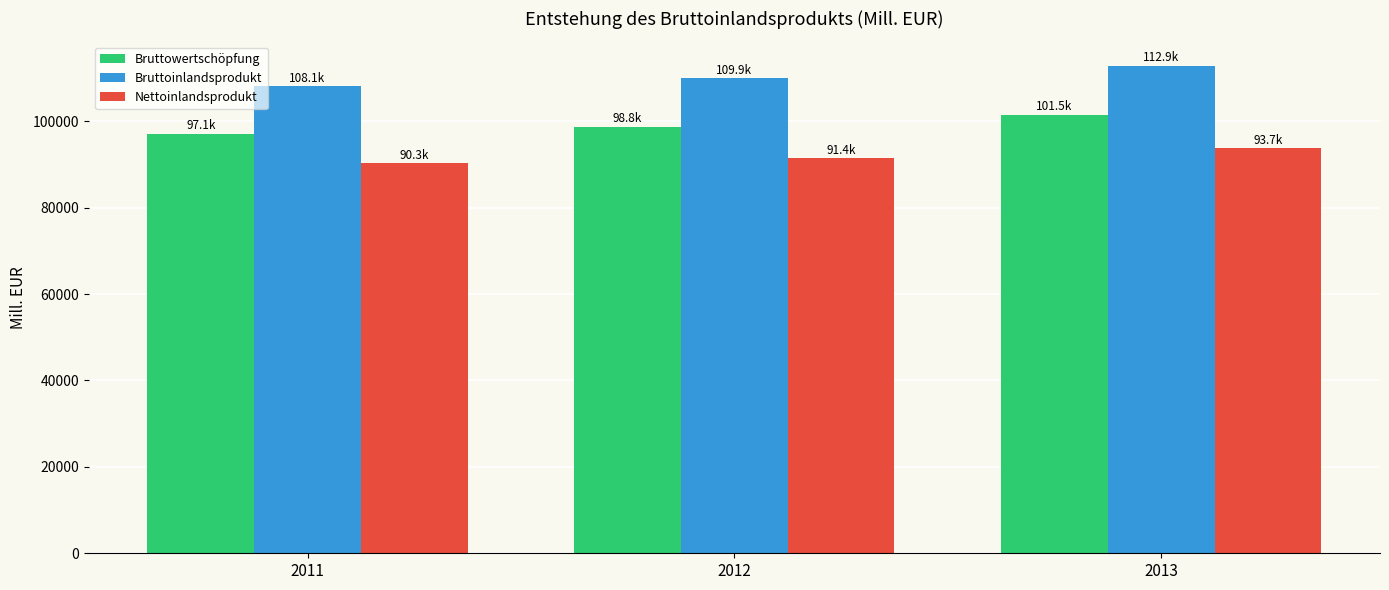

Reading right to left, list all the values displayed in this chart.

Bruttowertschöpfung: 2013=101539.6	2012=98765.9	2011=97139.1
Bruttoinlandsprodukt: 2013=112865.6	2012=109909.8	2011=108142.6
Nettoinlandsprodukt: 2013=93743.9	2012=91415.9	2011=90332.7